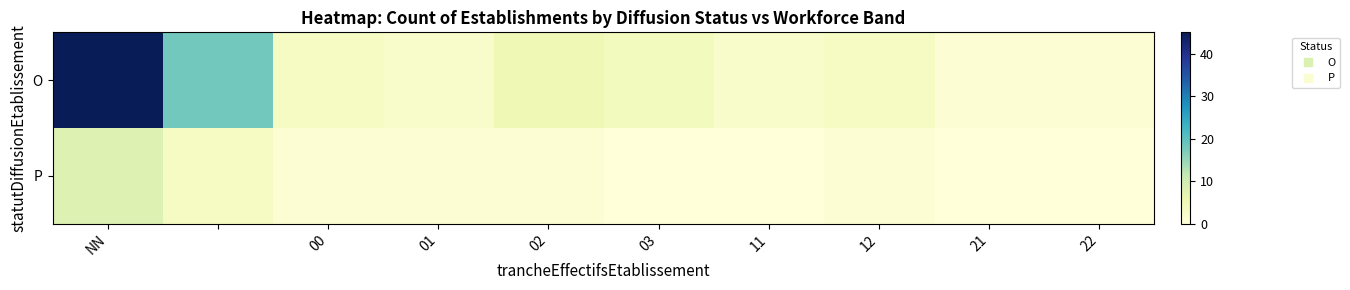

Rank the series by their maximum value, from highest to lowest.

O, P